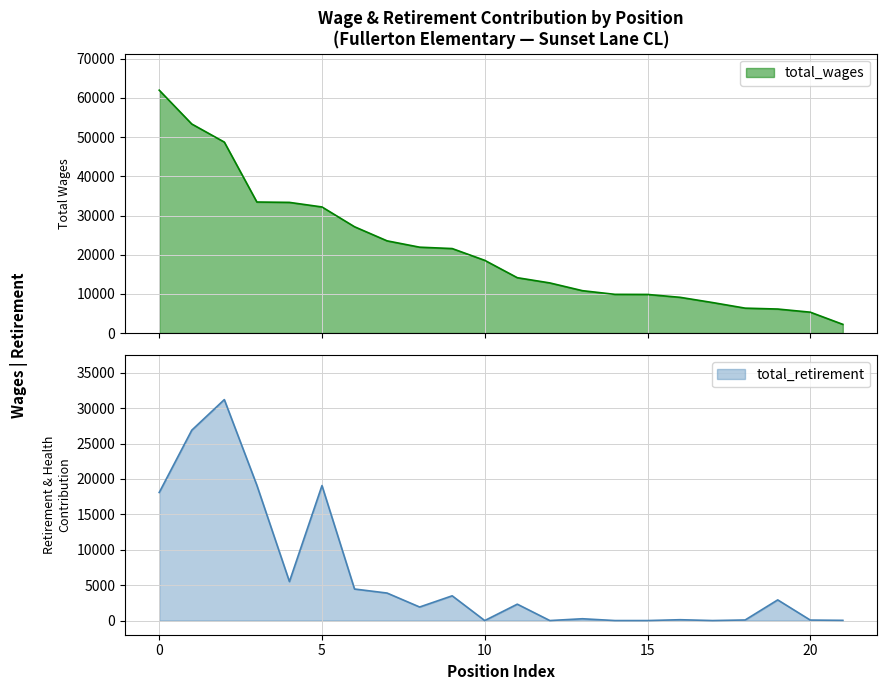

Which series has the largest total across all categories?

total_wages